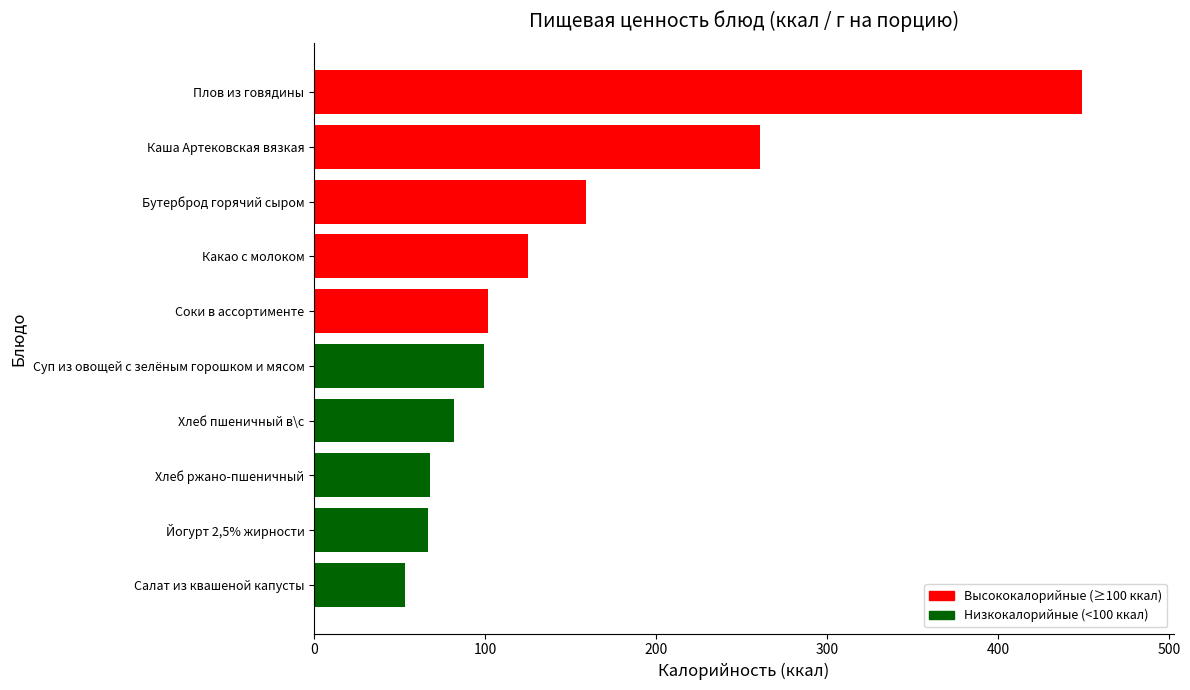

True or false: the data shows 28.5 at Салат из квашеной капусты.

False